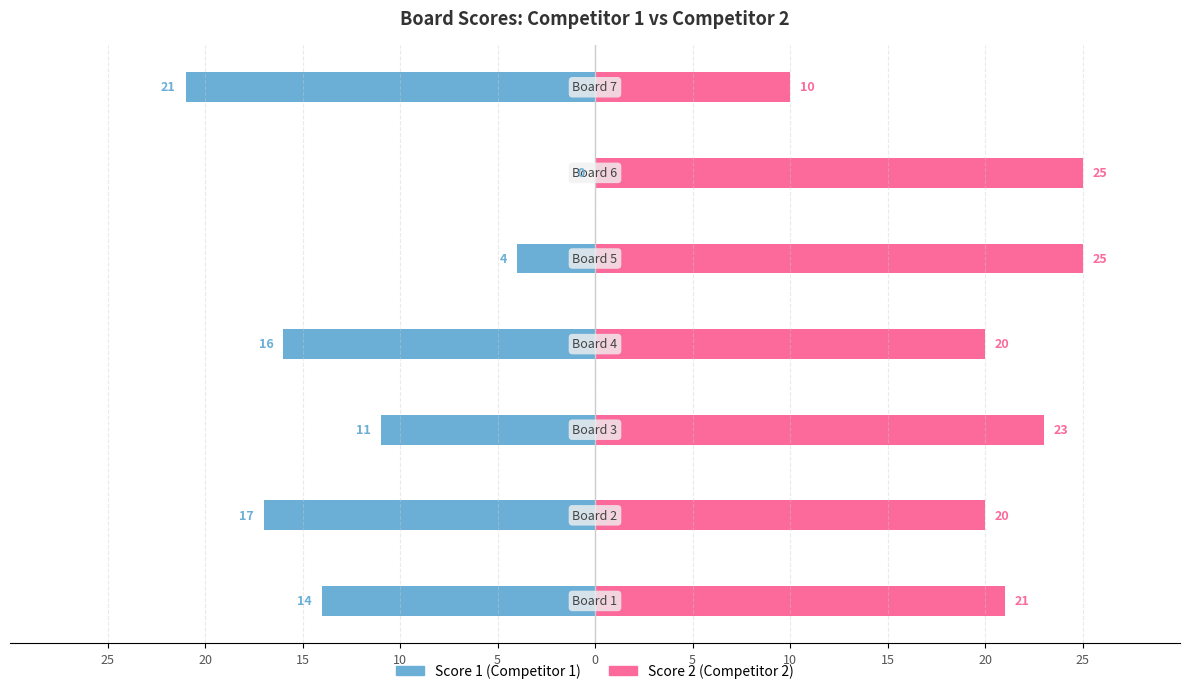

The Score 2 (Competitor 2) series shows 20 at 20. True or false?

True